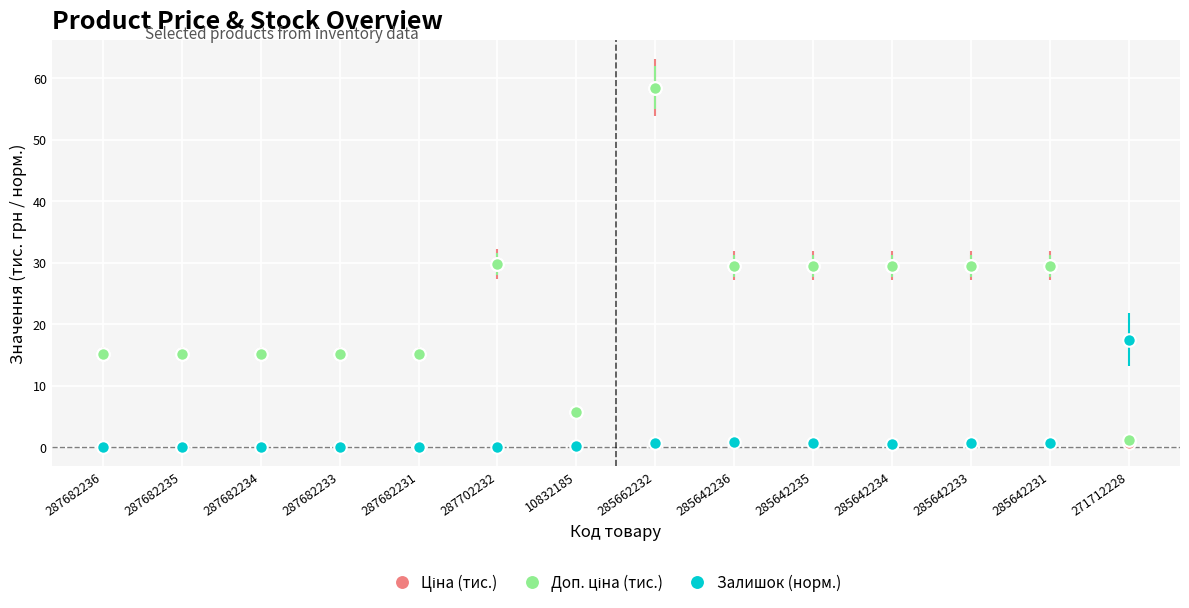

At how many categories does at least one series exceed 2?

14